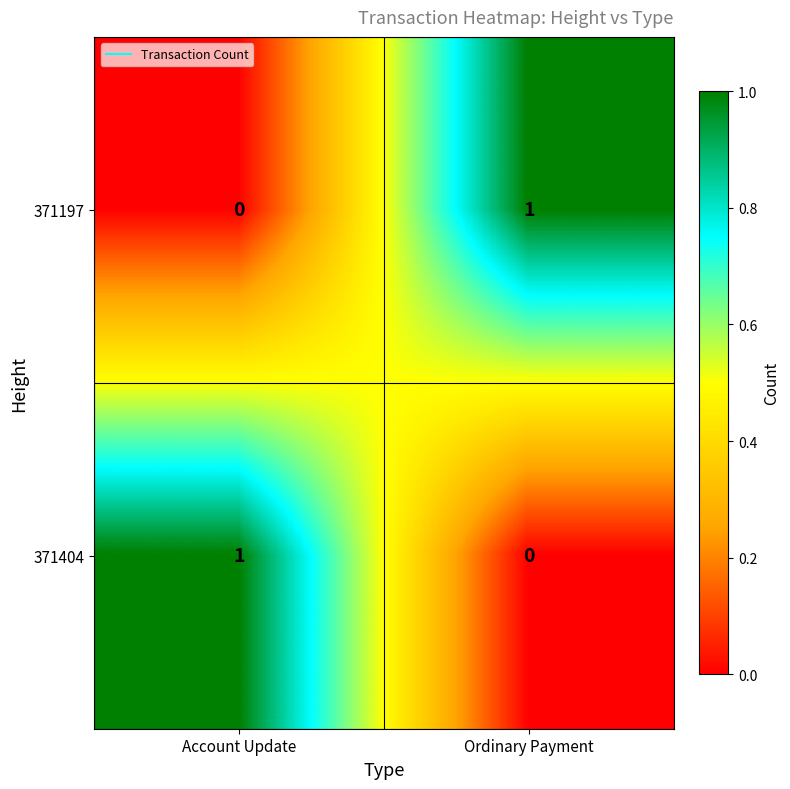

Reading left to right, list all the values displayed in this chart.

371197: Account Update=0	Ordinary Payment=1
371404: Account Update=1	Ordinary Payment=0